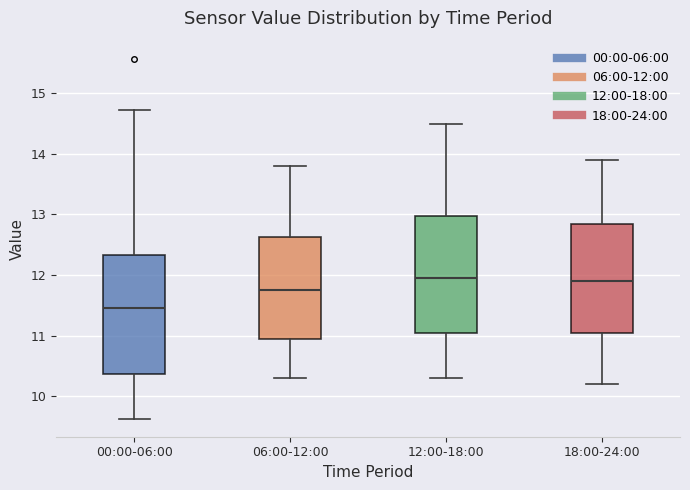

Reading left to right, transcribe this box plot: for each box, give where its median line is, the range the box spans, and where its two whiskers end, as read against the y-axis. The values are not printed on the chart, so give them approximately, as read against the axis.

00:00-06:00: median 11.5, box 10.4 to 12.3, whiskers 9.6 to 14.7
06:00-12:00: median 11.8, box 10.9 to 12.6, whiskers 10.3 to 13.8
12:00-18:00: median 12.0, box 11.1 to 13.0, whiskers 10.3 to 14.5
18:00-24:00: median 11.9, box 11.1 to 12.9, whiskers 10.2 to 13.9